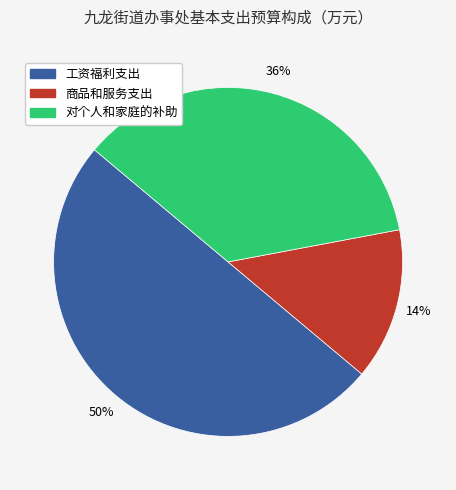

To the nearest percent, what percentage of the pie is 商品和服务支出?

14%